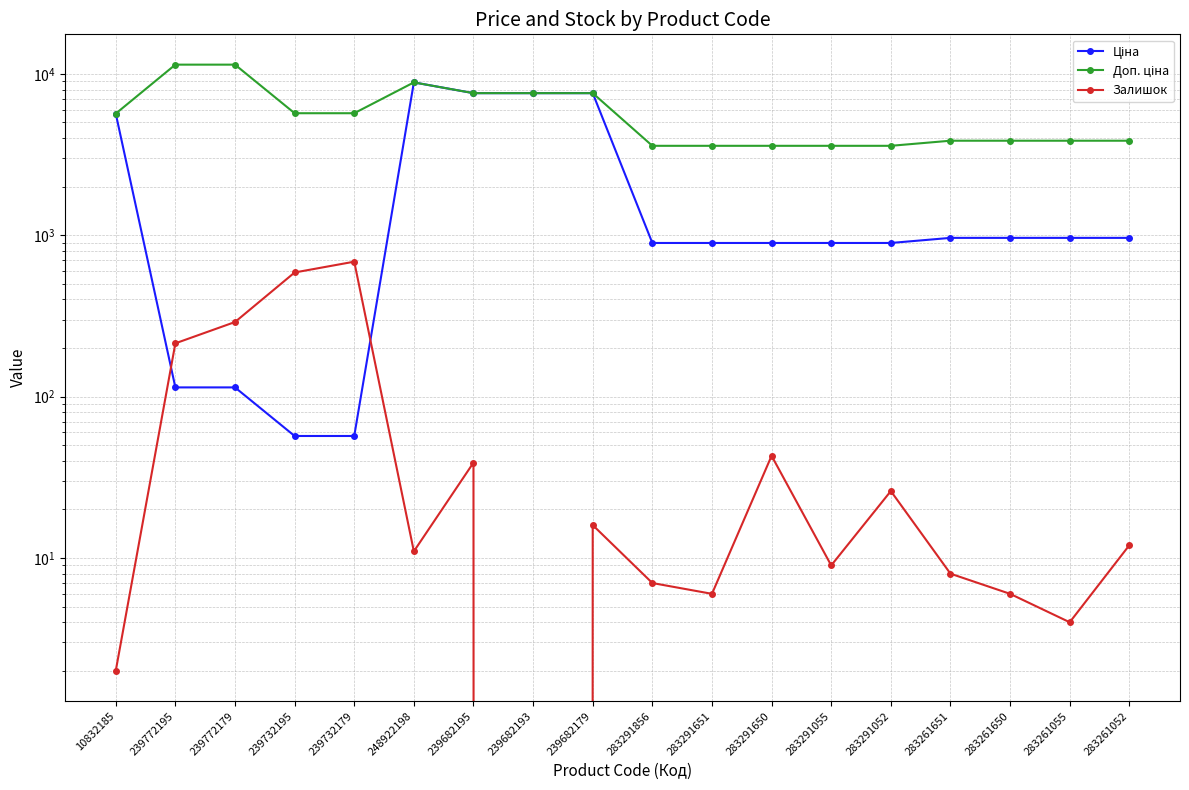

At which label is Доп. ціна closest to 7496?

239682195